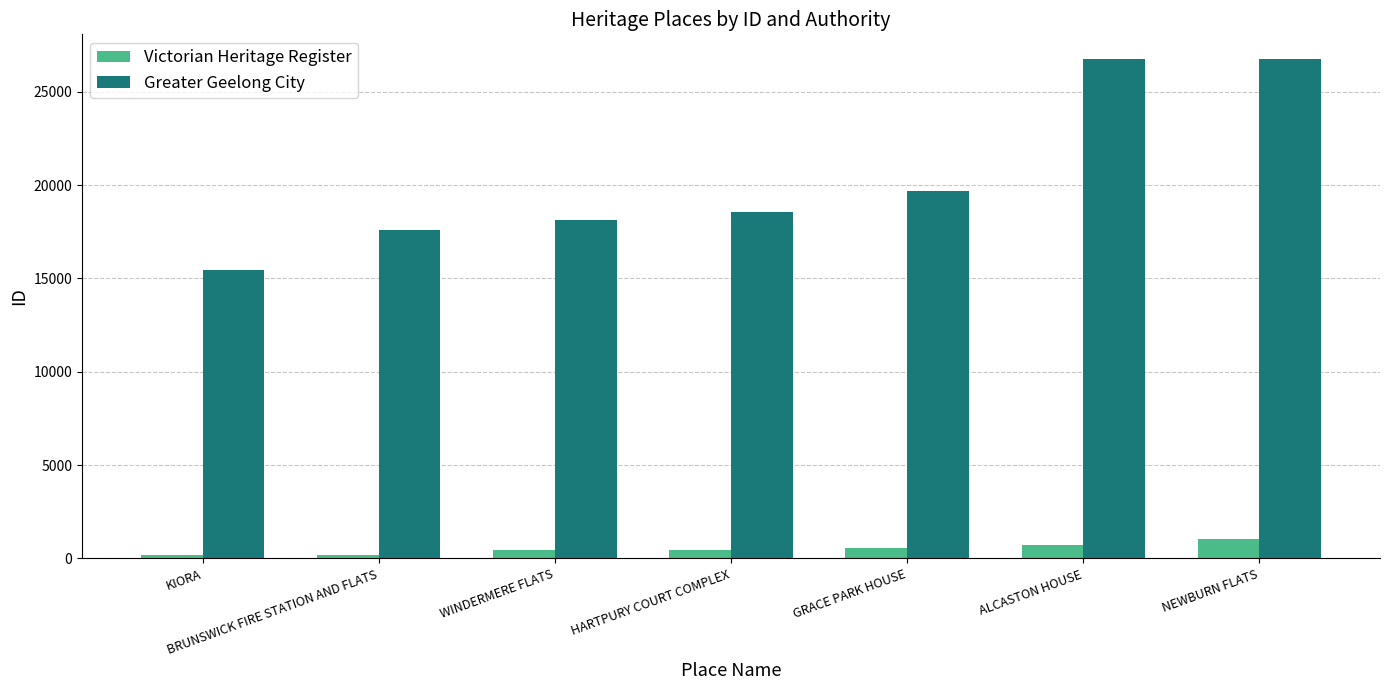

What is the value of the Greater Geelong City bar at the 1st from the left?

15455